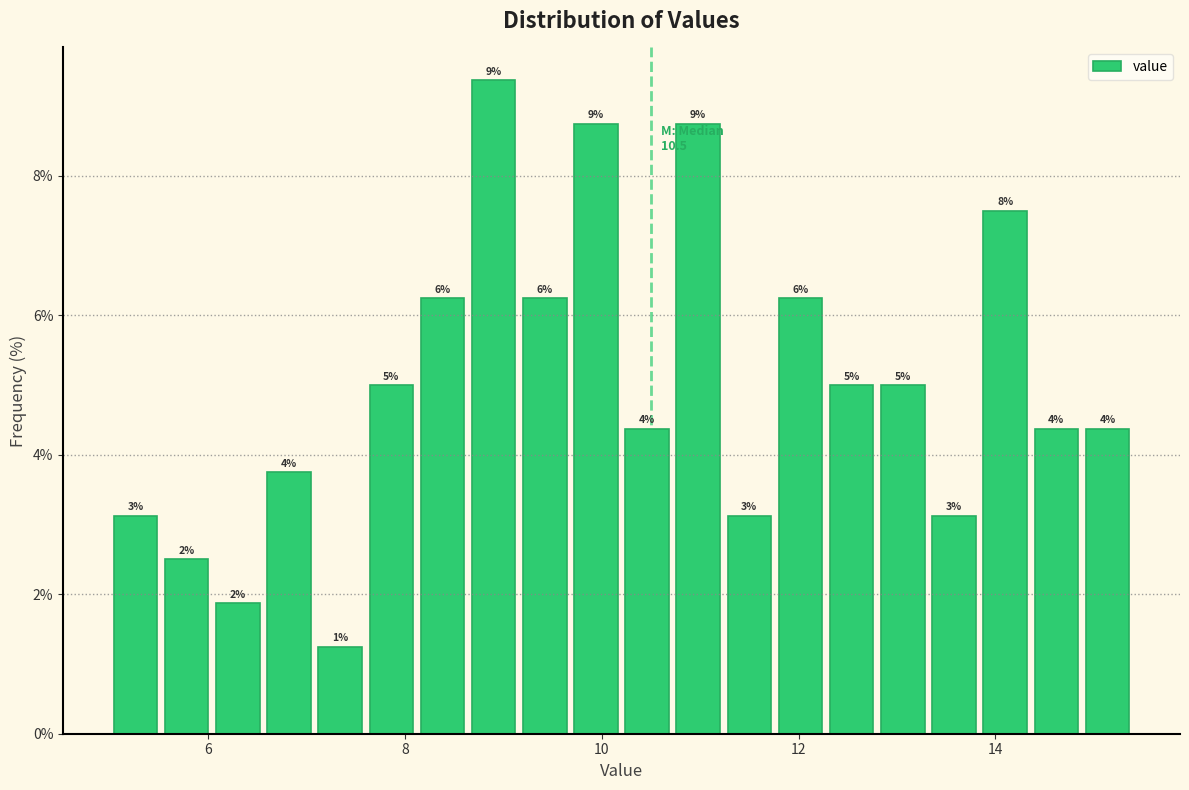

Read against the x-axis, roughly where is the centre of the tallest bar?

9.0